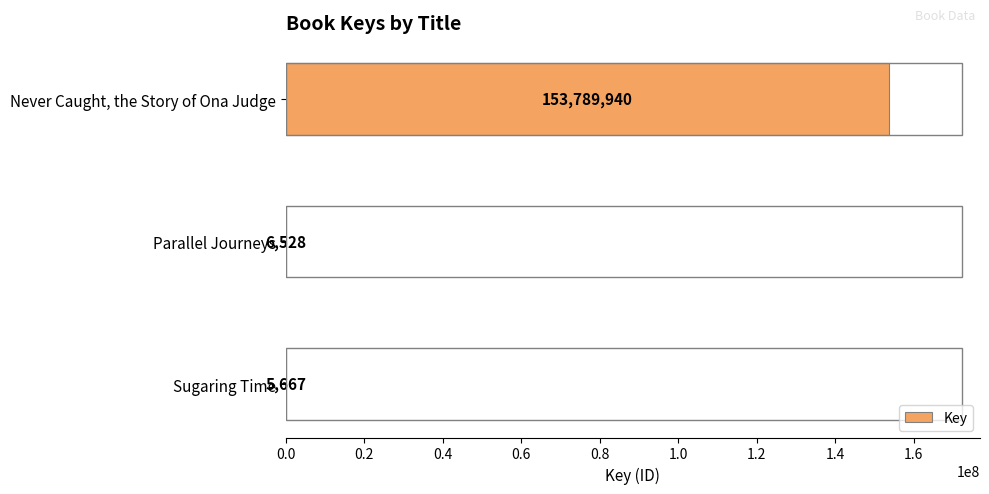

Between Parallel Journeys and Sugaring Time, which is larger?

Parallel Journeys